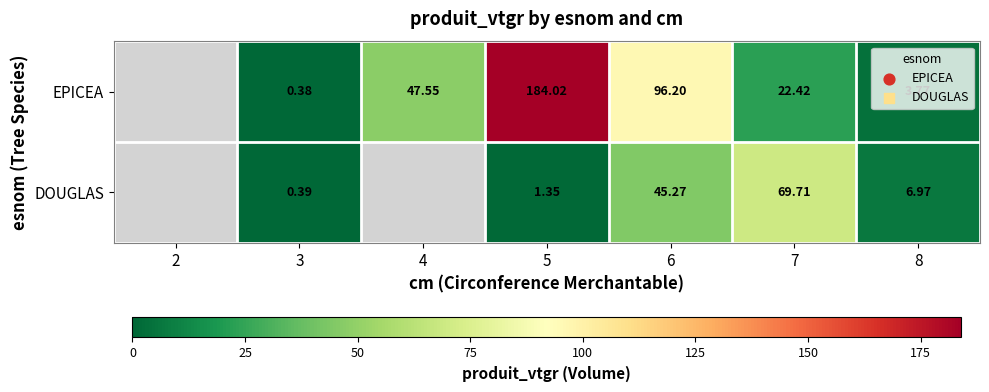

Rank the series at 8 from highest to lowest value.

DOUGLAS, EPICEA